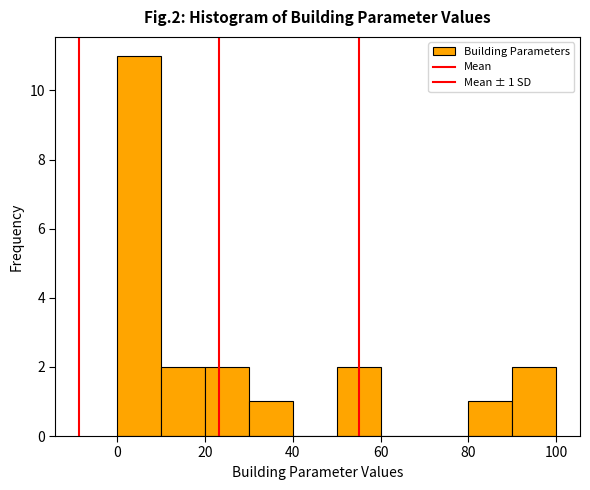

Which range on the x-axis has the tallest bar?

0 to 10